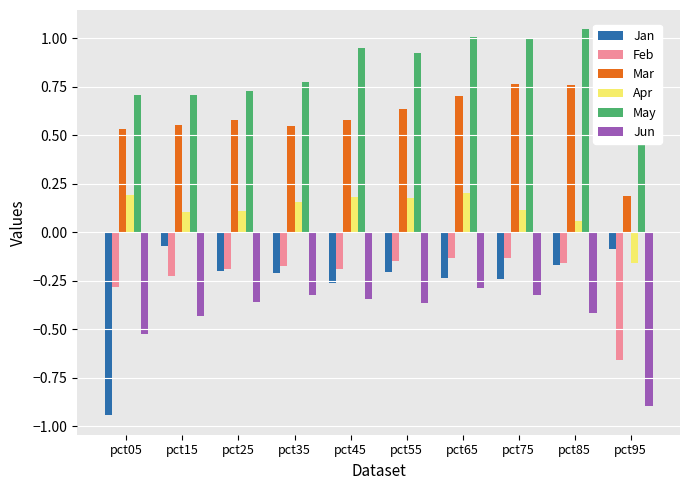

Where does the Apr series first go above 0?

pct05